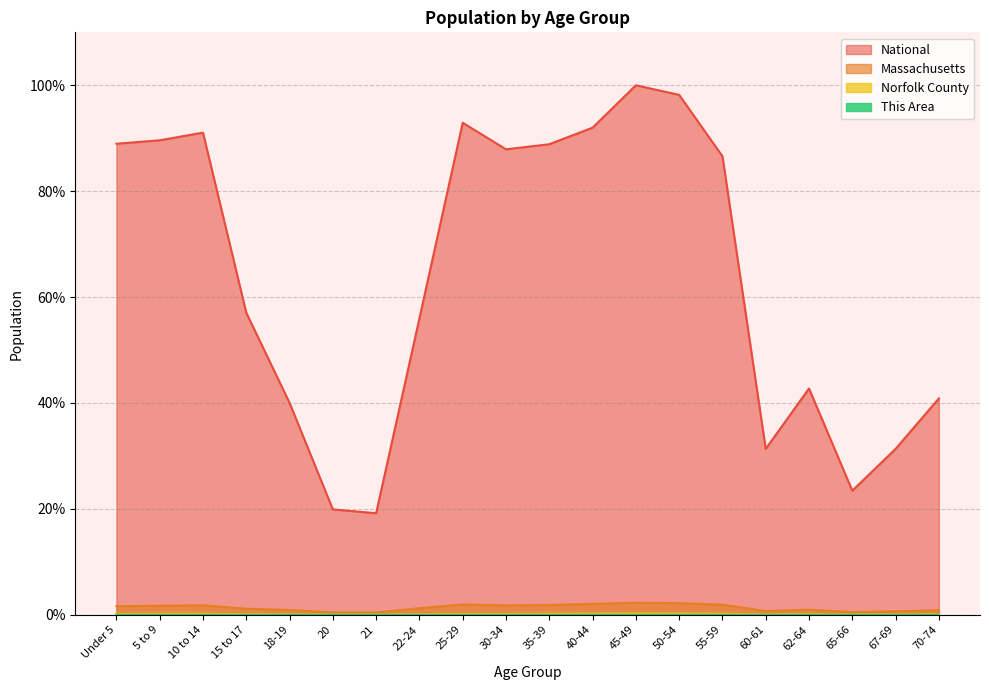

At how many categories does at least one series exceed 84?

10